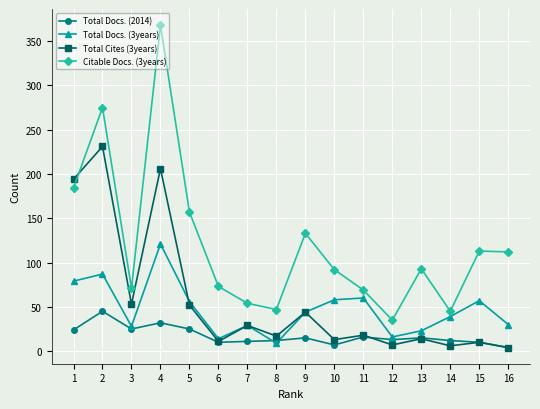

Rank the series by their maximum value, from lowest to highest.

Total Docs. (2014), Total Docs. (3years), Total Cites (3years), Citable Docs. (3years)